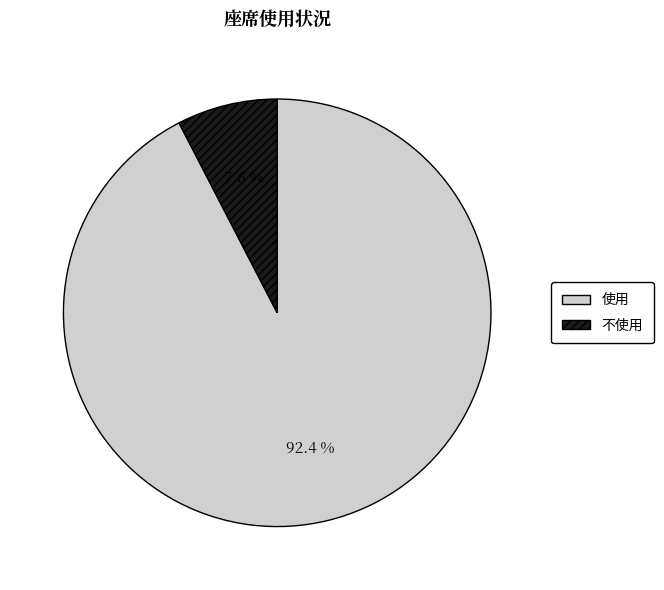

To the nearest percent, what portion does 不使用 represent?

8%